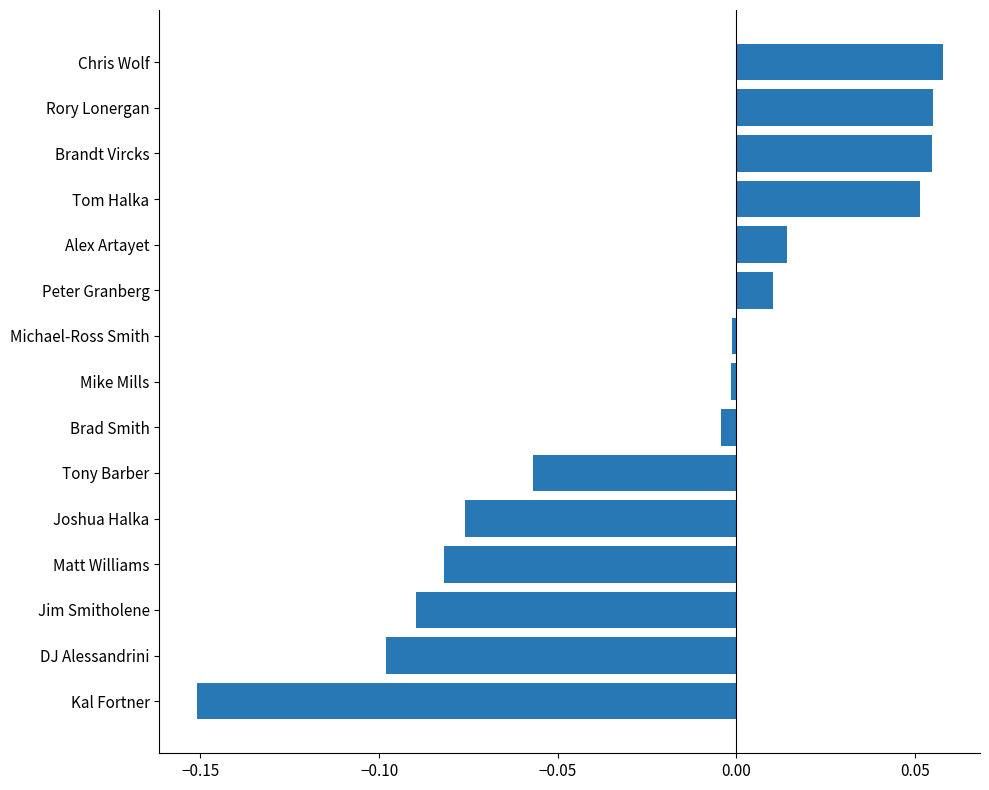

What is the change in value from Kal Fortner to Joshua Halka?

+0.1